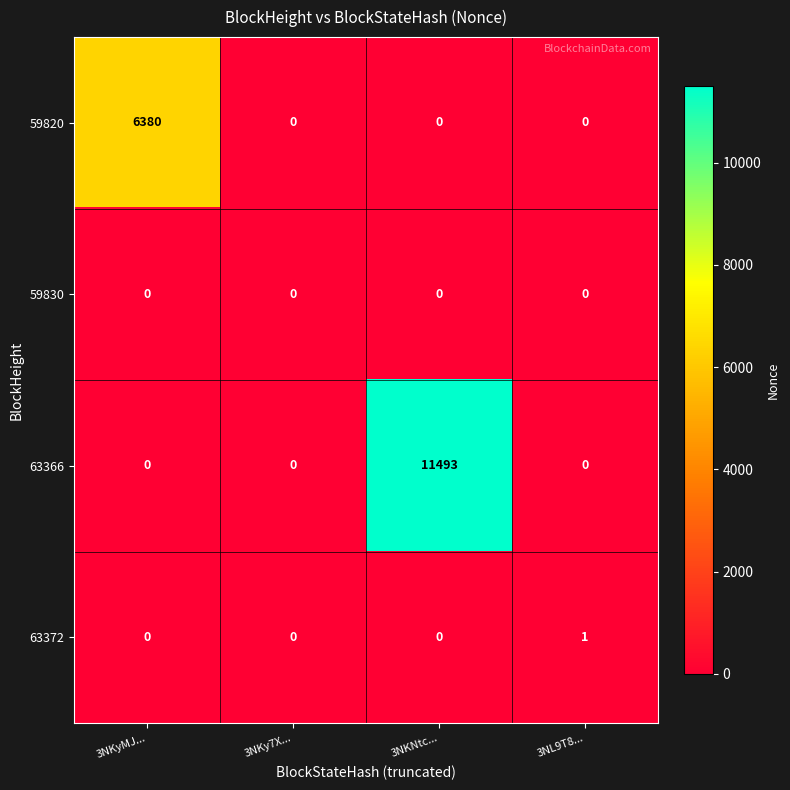

List the series in order of their peak value, lowest first.

59830, 63372, 59820, 63366